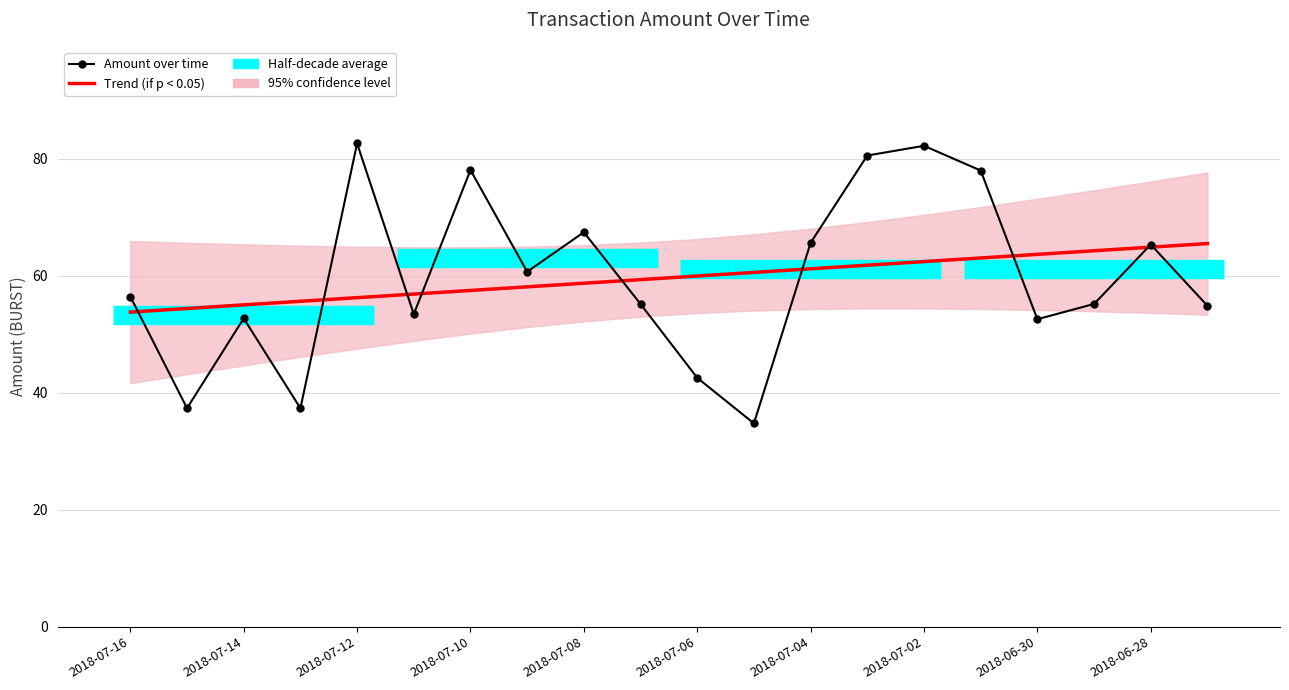

The value at 2018-06-30 is 52.6. True or false?

True